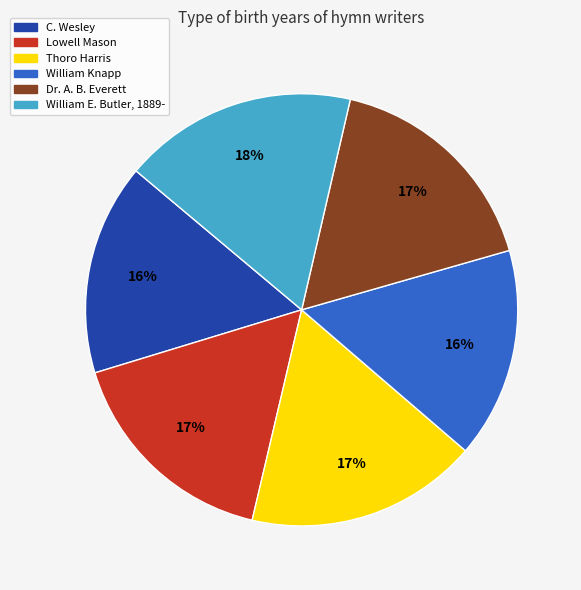

To the nearest percent, what is the combined percentage of Dr. A. B. Everett and Lowell Mason?

34%